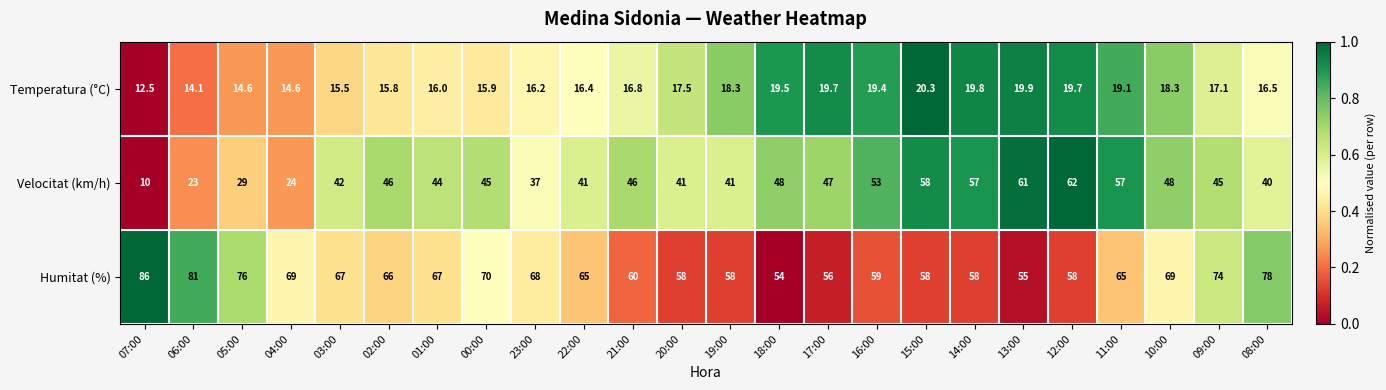

Which series has the largest total across all categories?

Humitat (%)